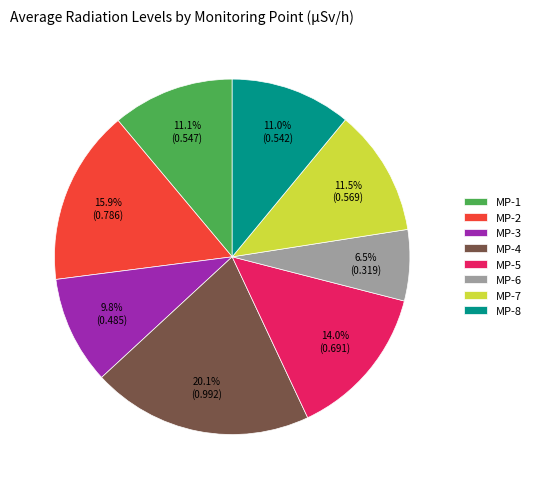

Does MP-4 represent more than half of the total?

No